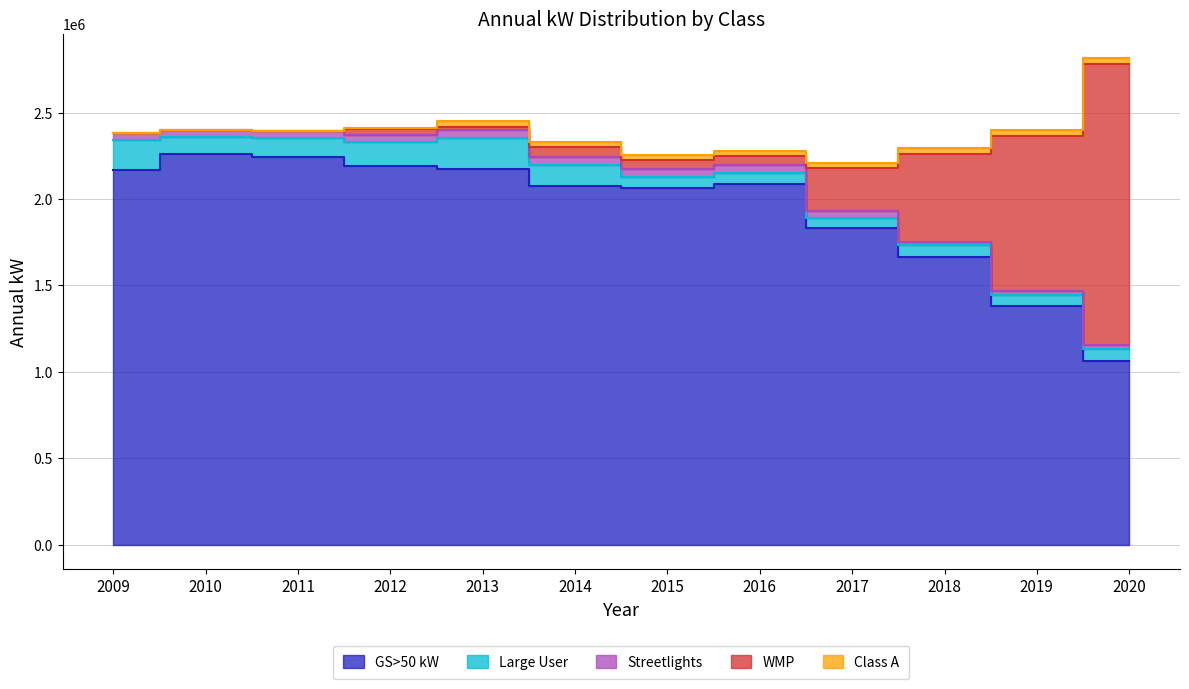

How many lines are shown in the chart?

5